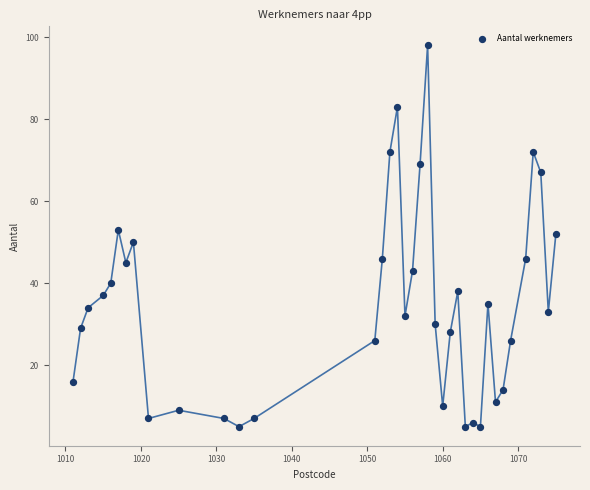

What is the range of X values (max minus min)?

64